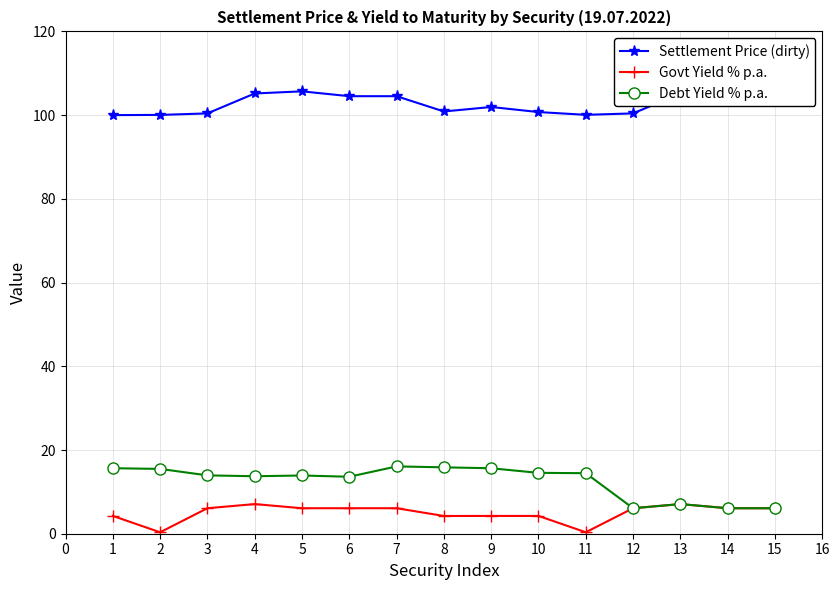

How many interior local peaks does the Settlement Price (dirty) series have?

3